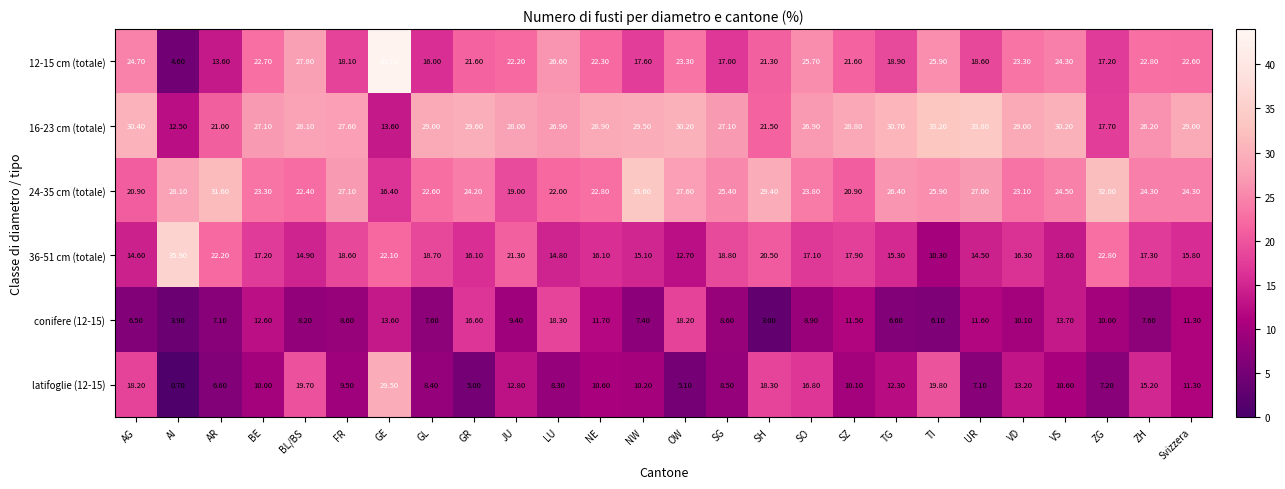

Rank the series at BL/BS from highest to lowest value.

16-23 cm (totale), 12-15 cm (totale), 24-35 cm (totale), latifoglie (12-15), 36-51 cm (totale), conifere (12-15)